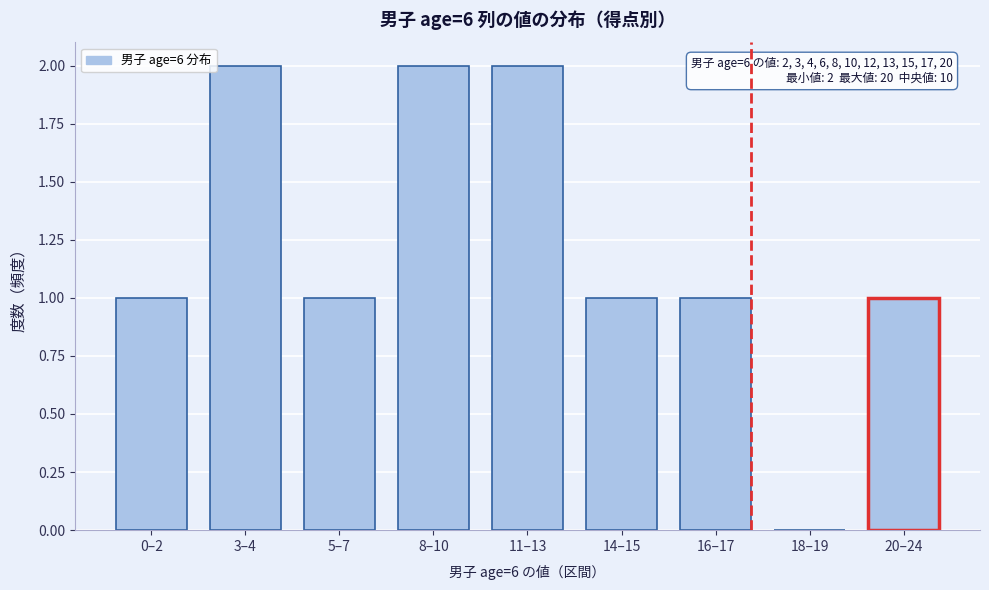

Reading left to right, transcribe all the data shown in this chart.

0–2=1	3–4=2	5–7=1	8–10=2	11–13=2	14–15=1	16–17=1	18–19=0	20–24=1